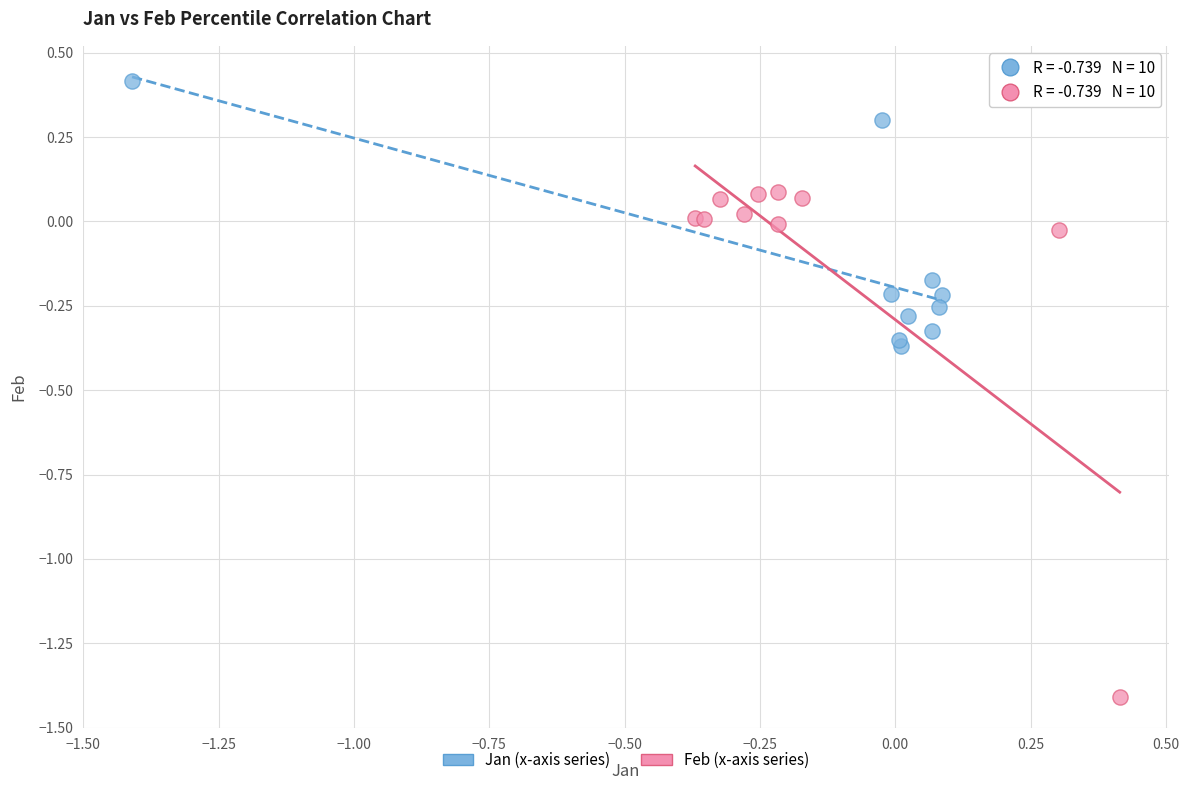

Which series contains the lowest Y value?

Feb (x-axis series)